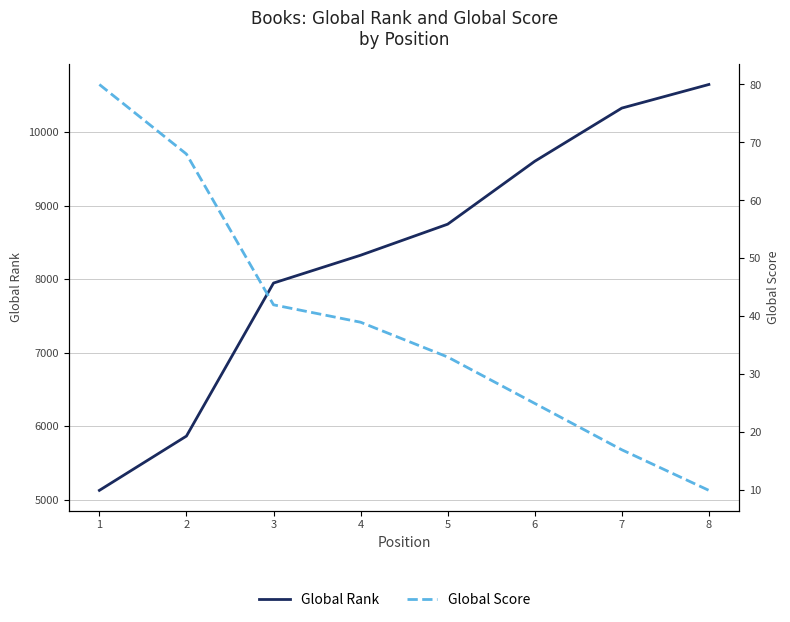

Which series has the widest spread of values?

Global Rank